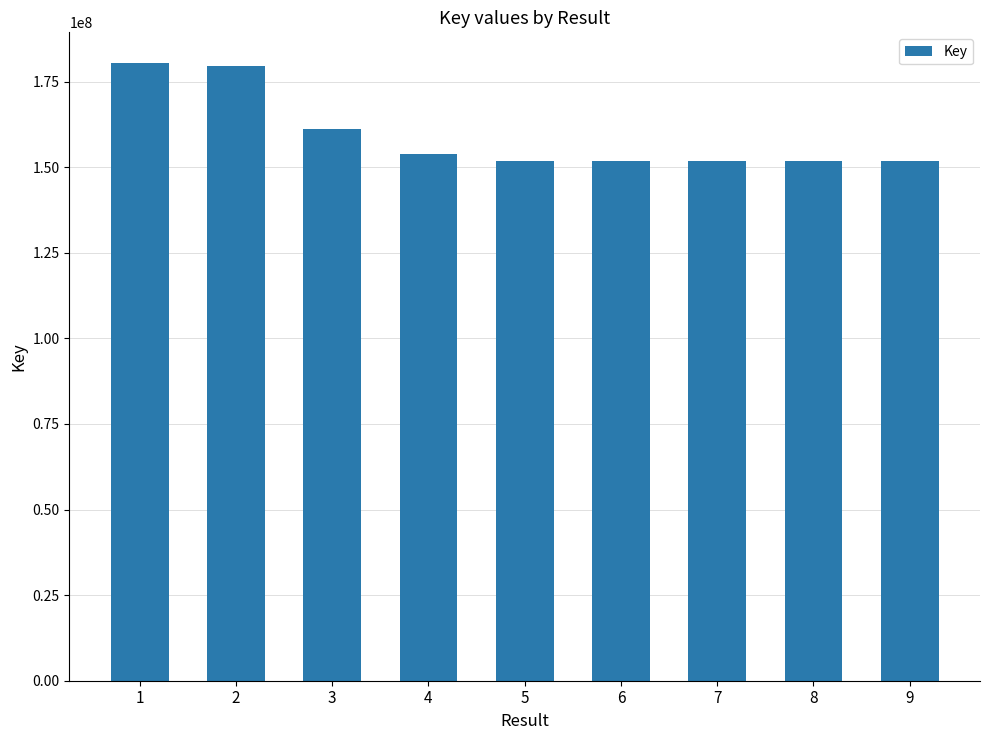

What is the average value?

159293387